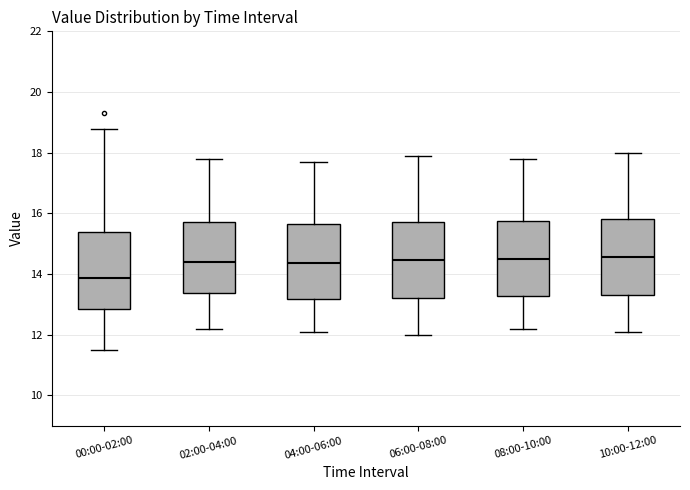

Where does the lower whisker of the box for 00:00-02:00 end on the y-axis? The values are not printed on the chart, so give them approximately, as read against the axis.

11.4